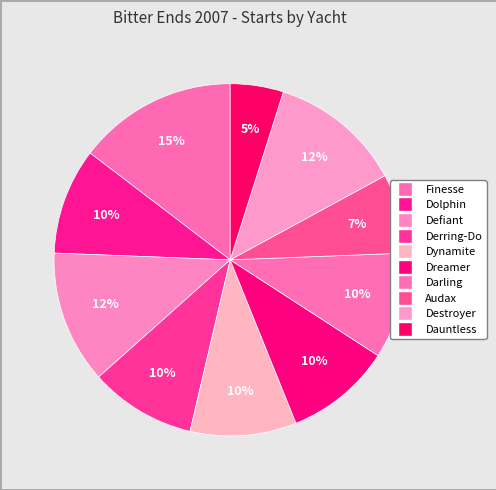

To the nearest percent, what is the difference between the largest and smallest slice percentages?

10%